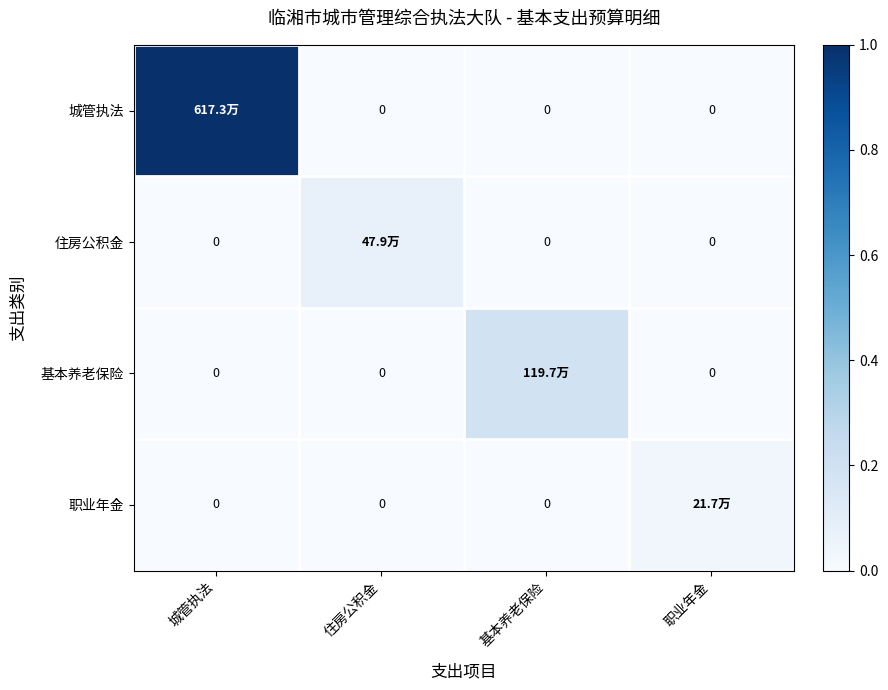

How many data points does each series have?

4